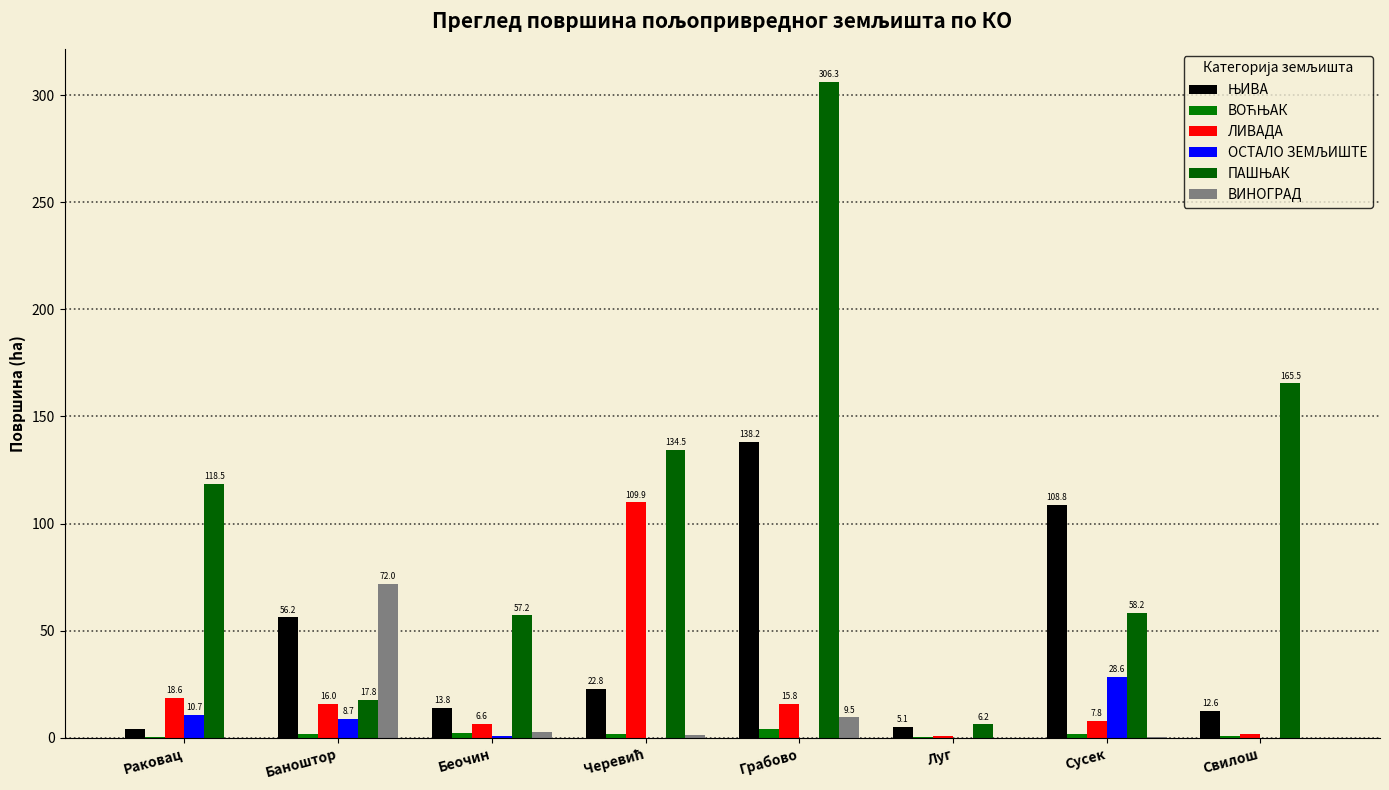

Which series has the largest range (max minus min)?

ПАШЊАК